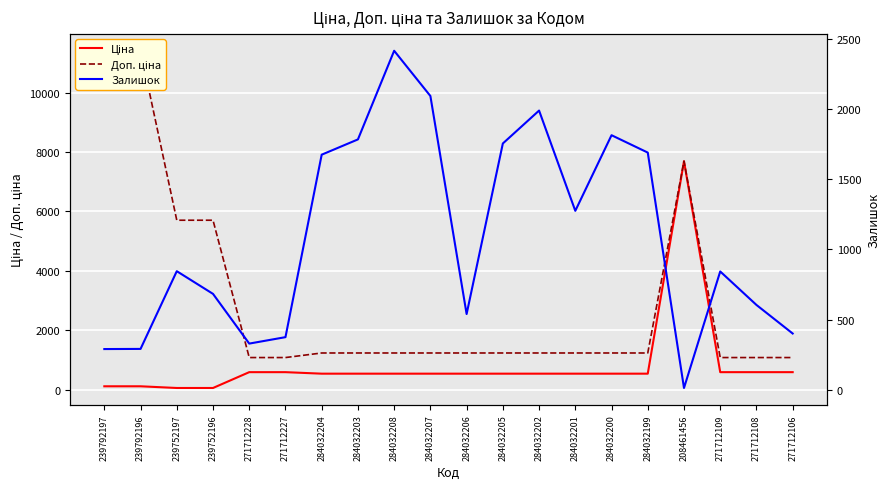

Between which two adjacent categories do Залишок and Ціна first intersect?

239752196 and 271712228